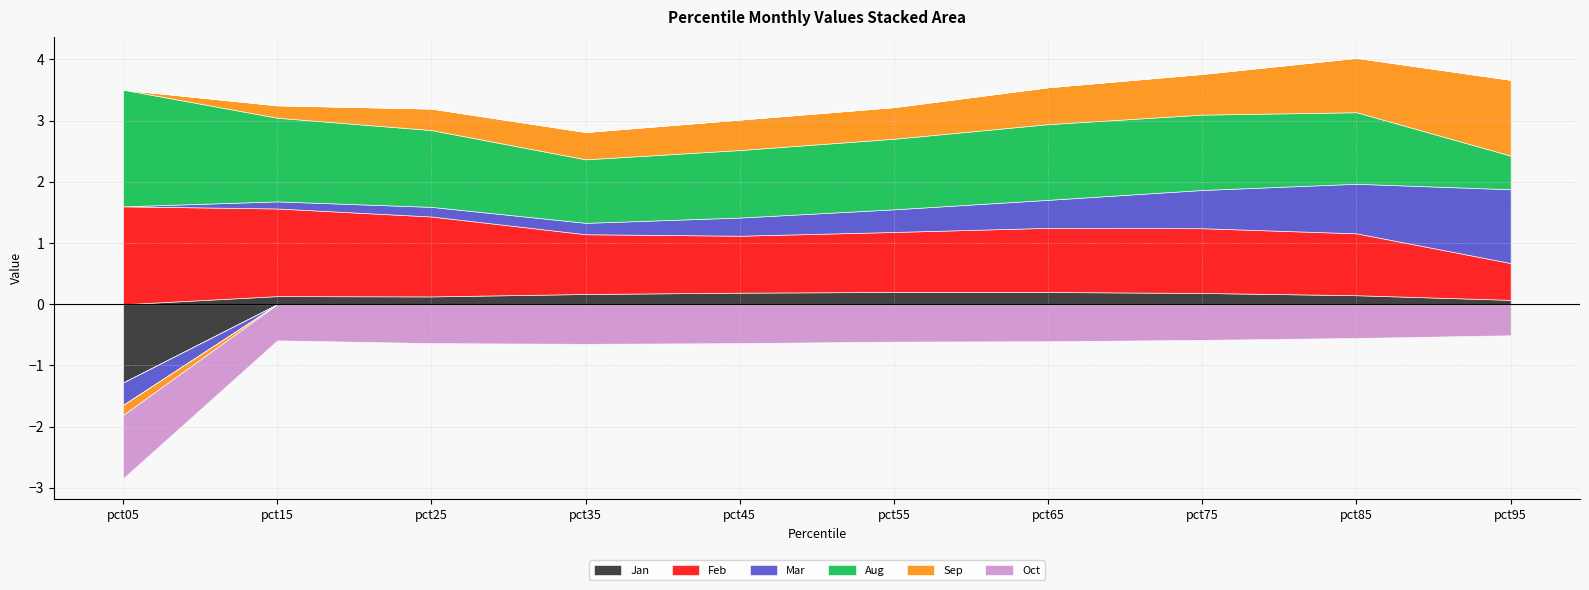

Which series has the largest range (max minus min)?

Mar